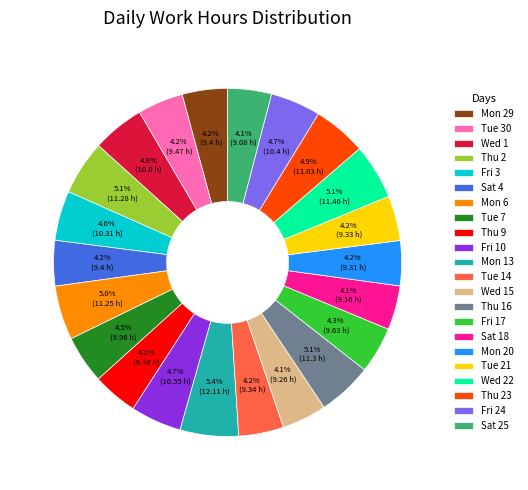

Do Wed 15 and Tue 30 together represent more than half of the pie?

No